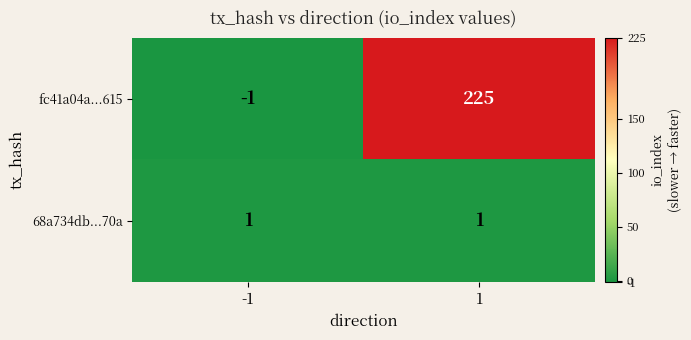

The fc41a04a...615 series shows 0 at -1. True or false?

False